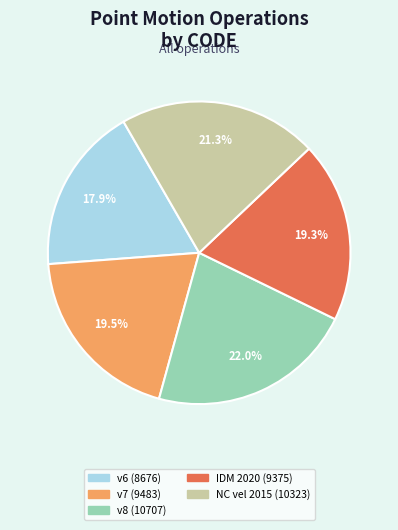

Is there any slice that represents more than half of the pie?

No